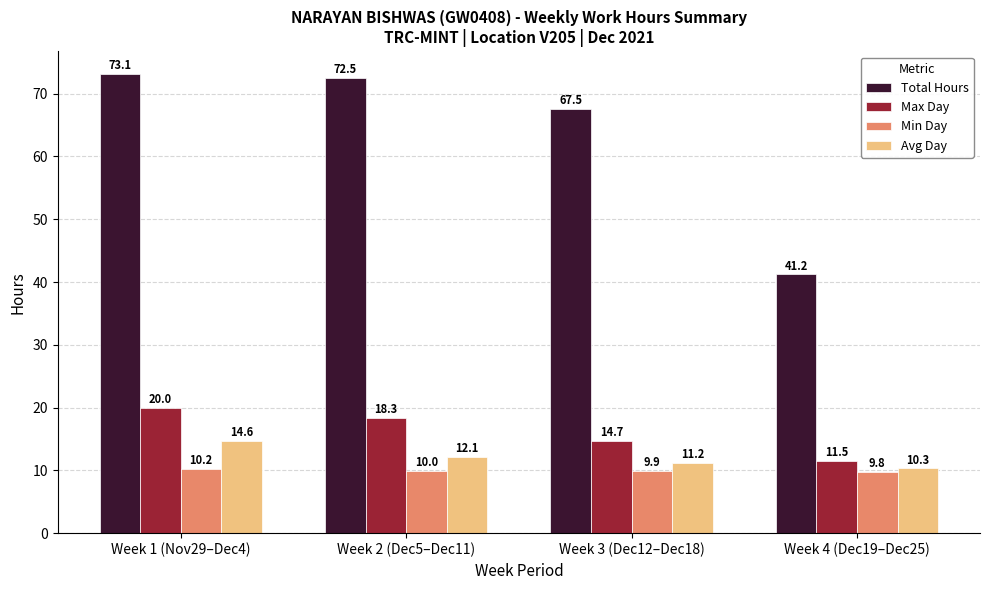

Count the number of data series in this chart.

4